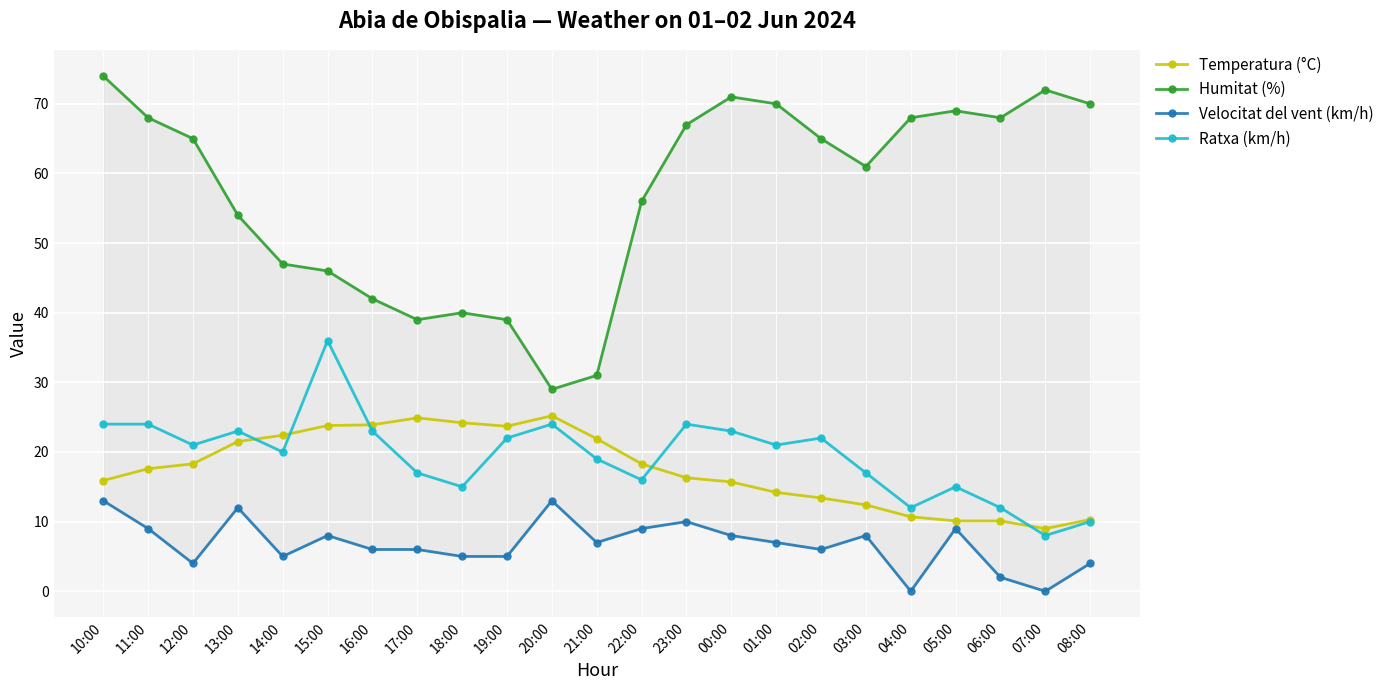

What is the total value across all series at 01:00?

112.2